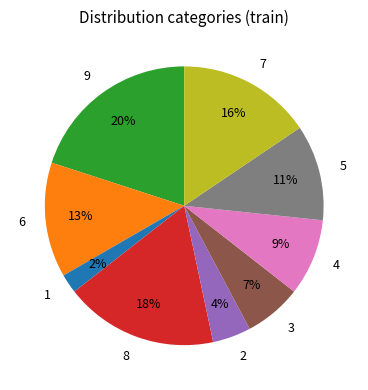

Which slice is the smallest?

1